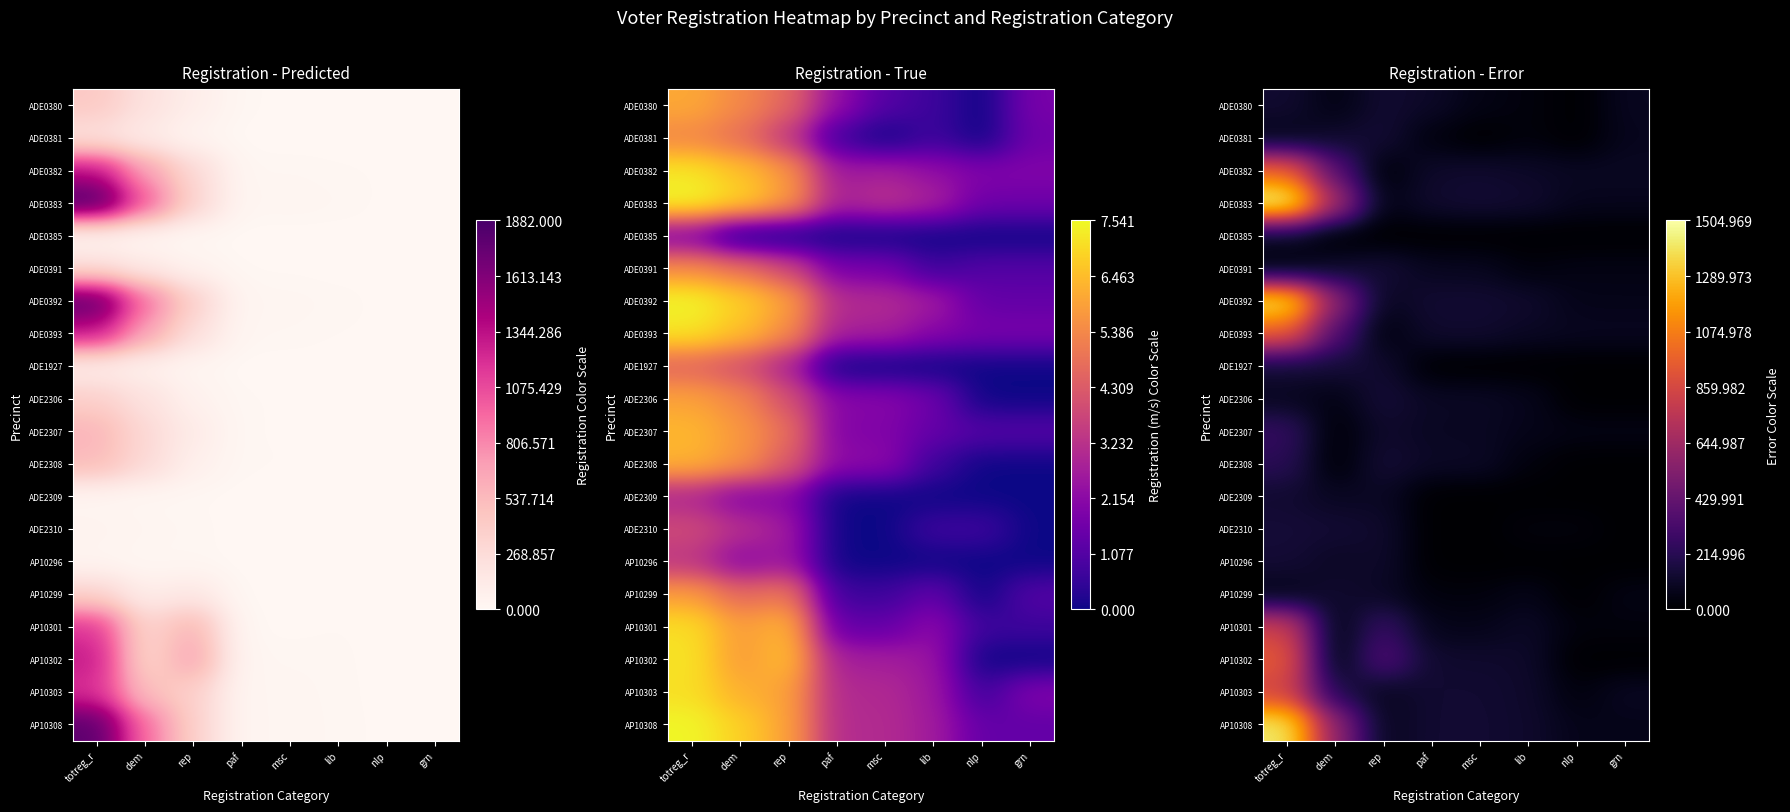

At which label does ADE0381 first exceed 58?

totreg_r